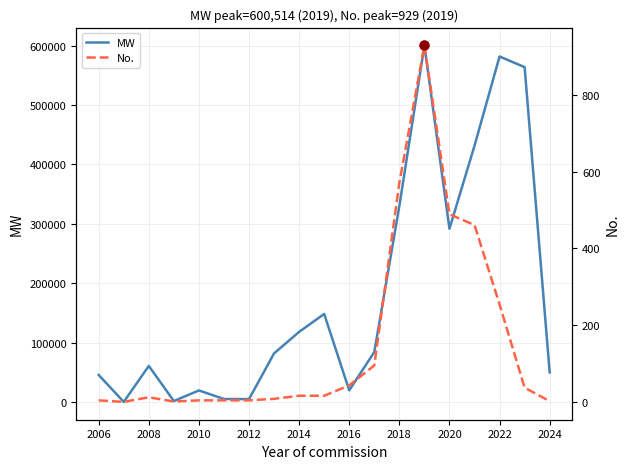

The value of MW at 2006 is 45340.0. True or false?

True